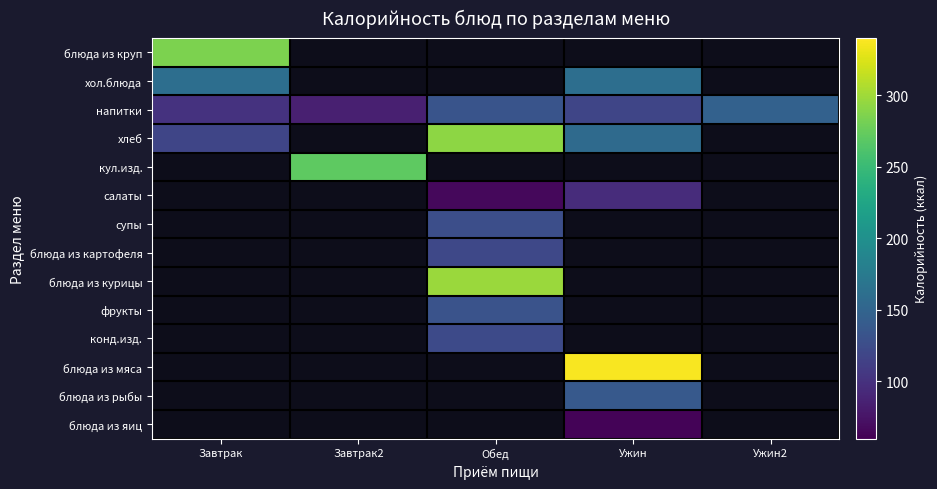

At which category does the chart reach its peak across all series?

Ужин